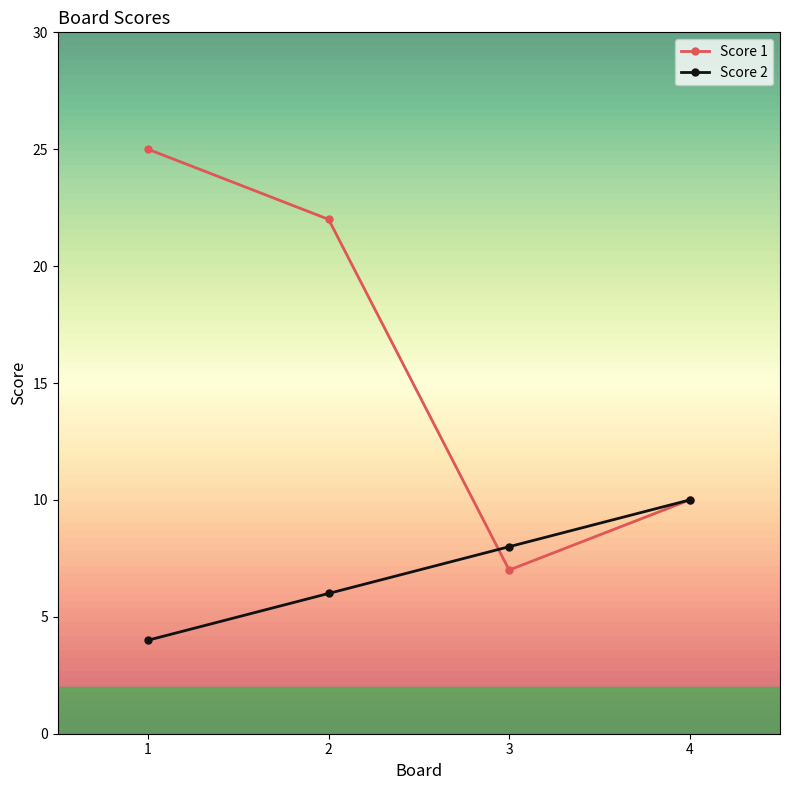

Reading left to right, list all the values displayed in this chart.

Score 1: 25	22	7	10
Score 2: 4	6	8	10